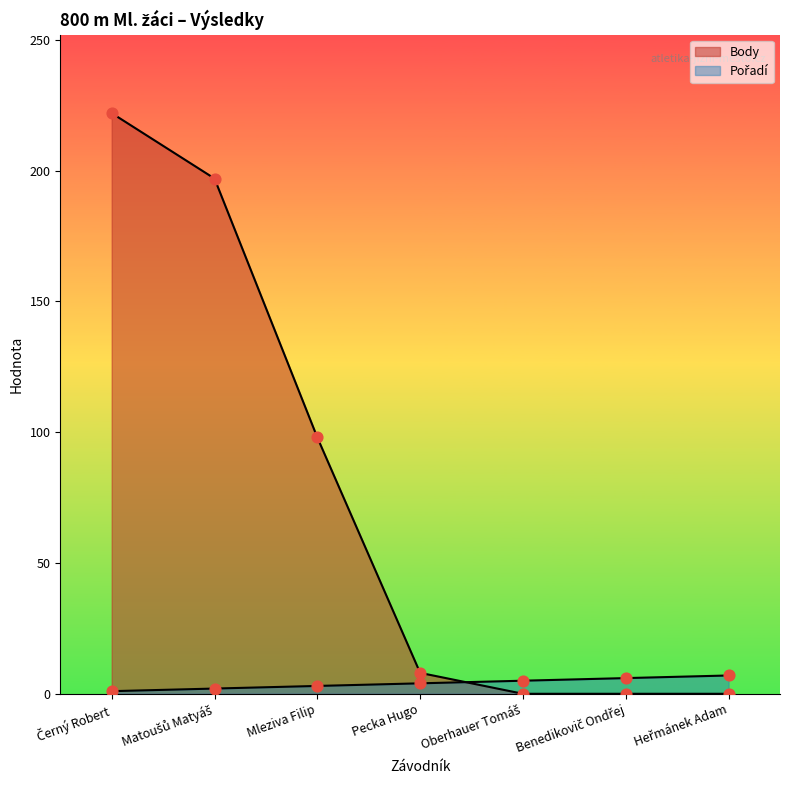

Is the value of Body at Matoušů Matyáš greater than the value of Pořadí at Černý Robert?

Yes